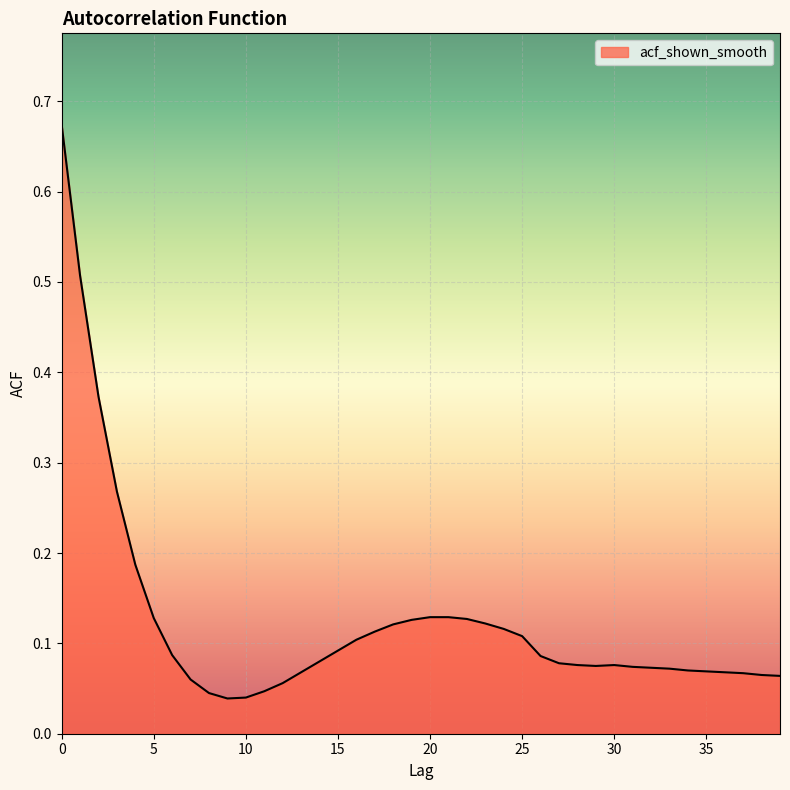

What is the difference between the maximum and minimum values?

0.6